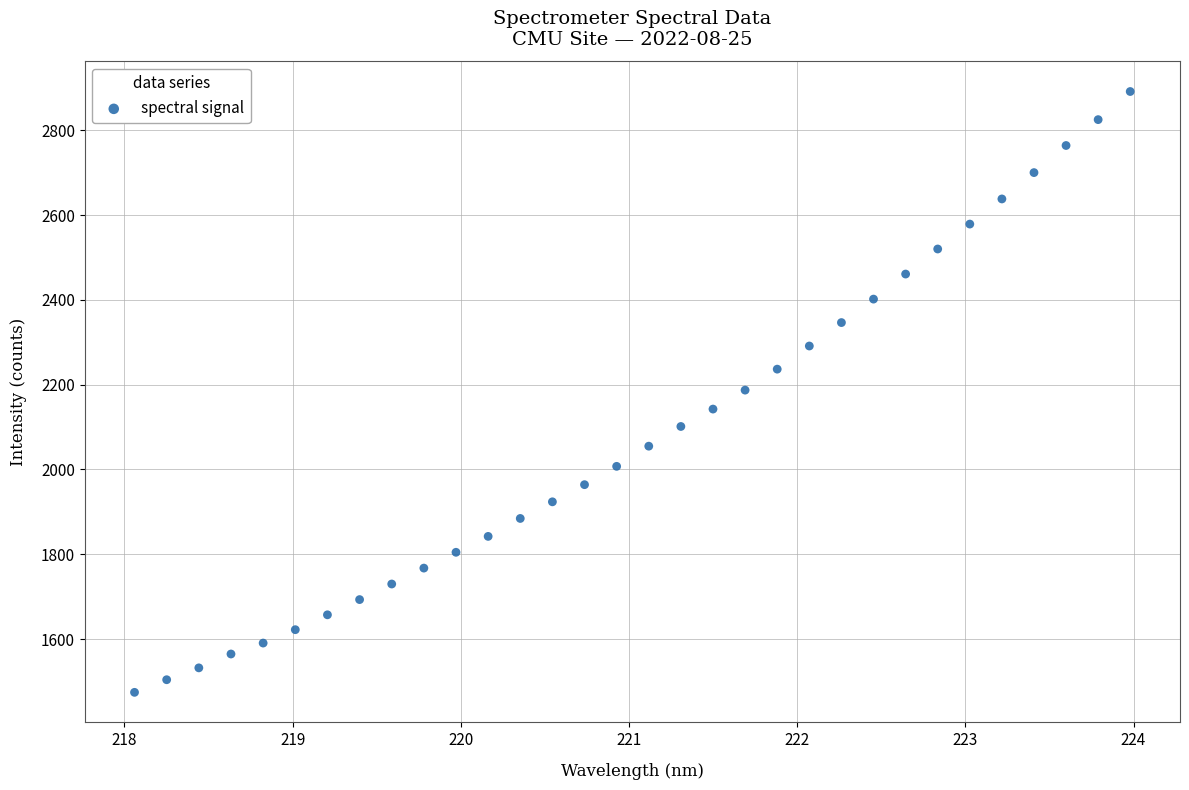

What is the range of Y values (max minus min)?

1417.2